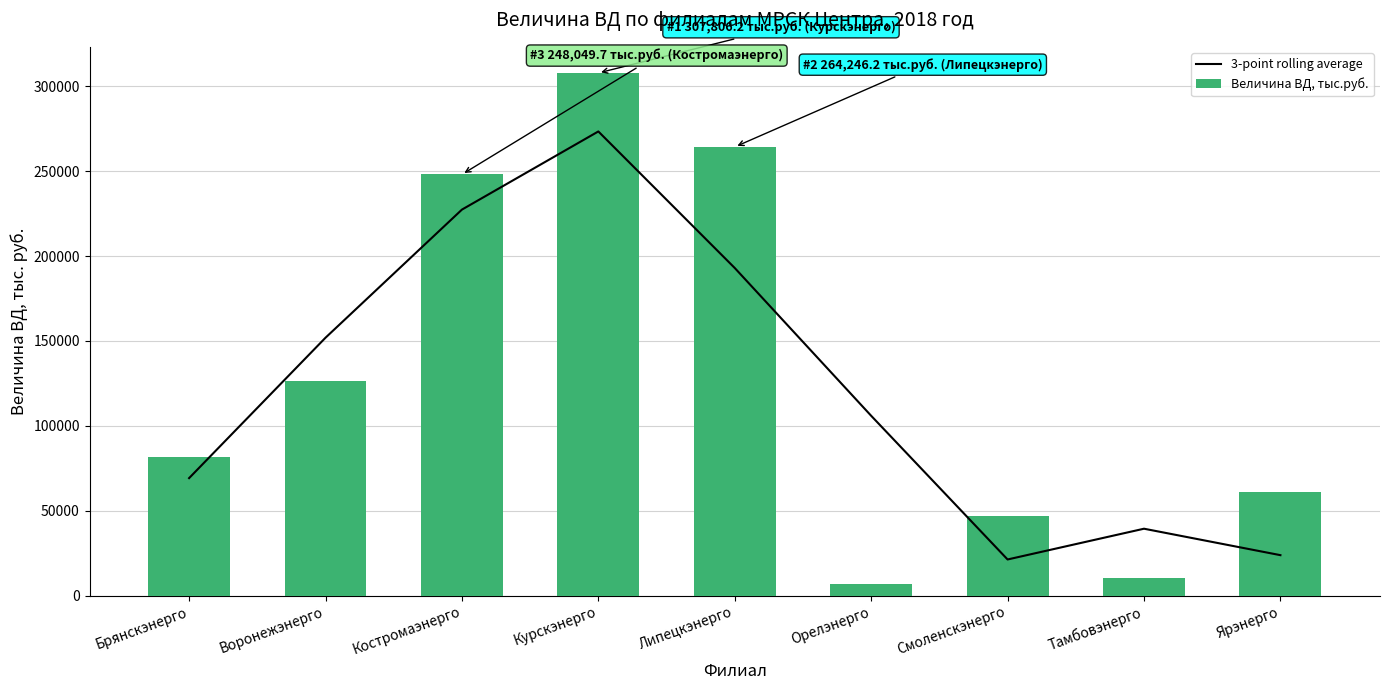

How many groups of bars are there?

9